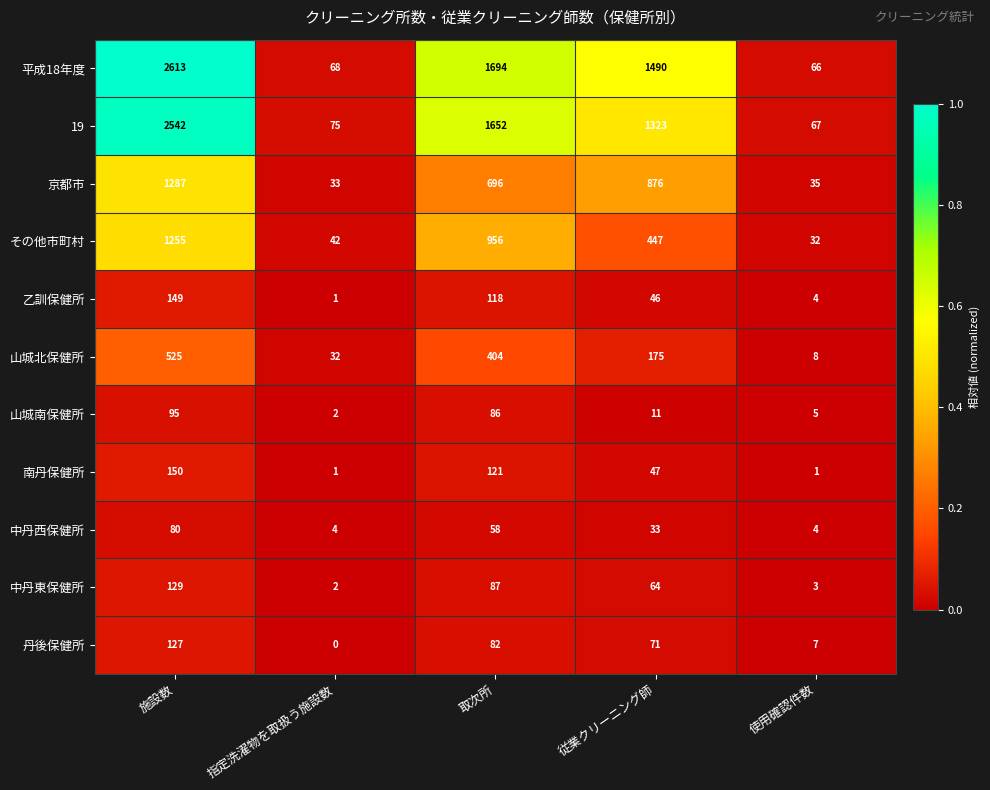

Which series has the largest range (max minus min)?

平成18年度